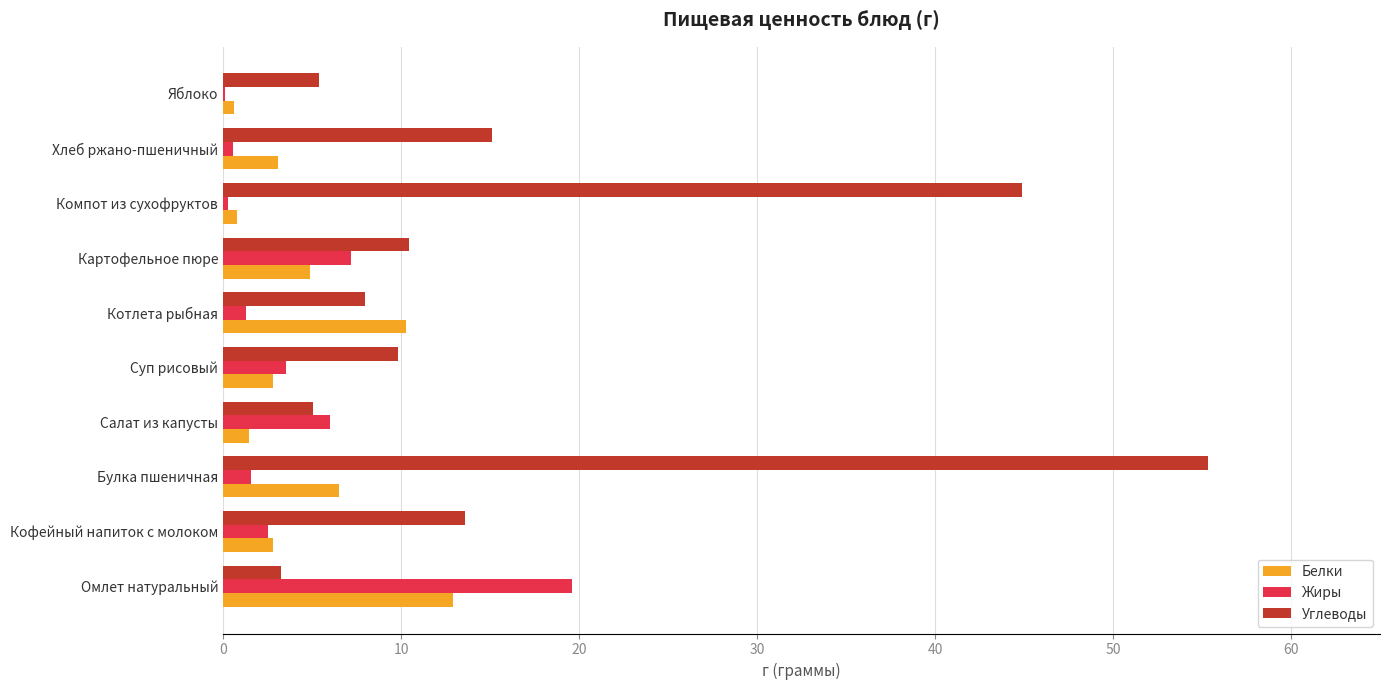

Which series has the largest total across all categories?

Углеводы